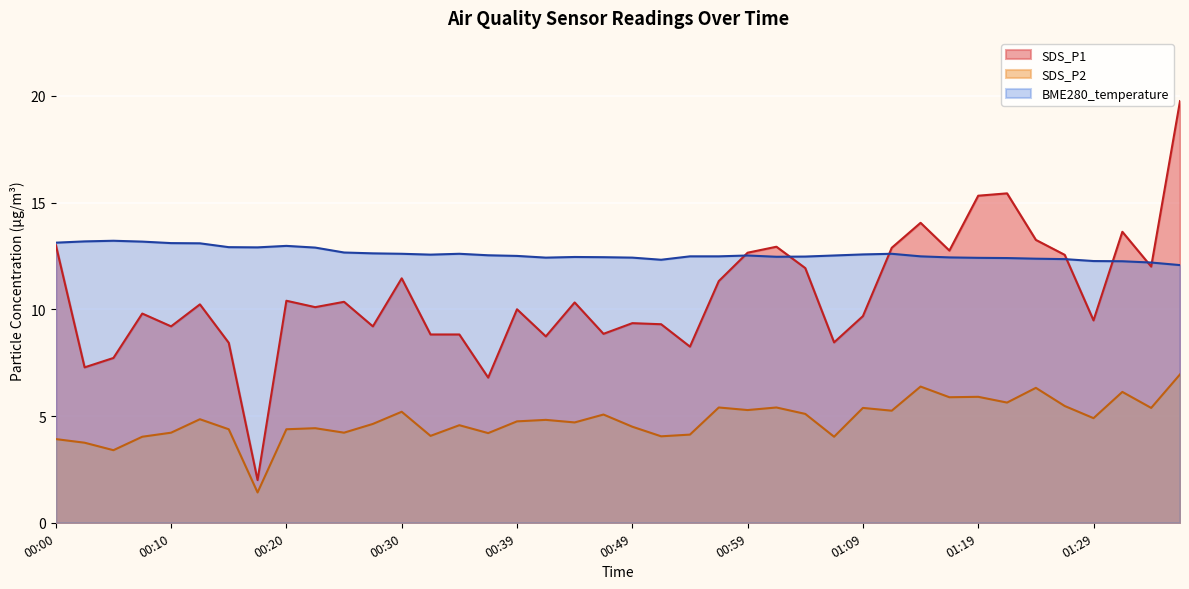

Is it true that SDS_P1 equals 12.6 at 01:26?

True